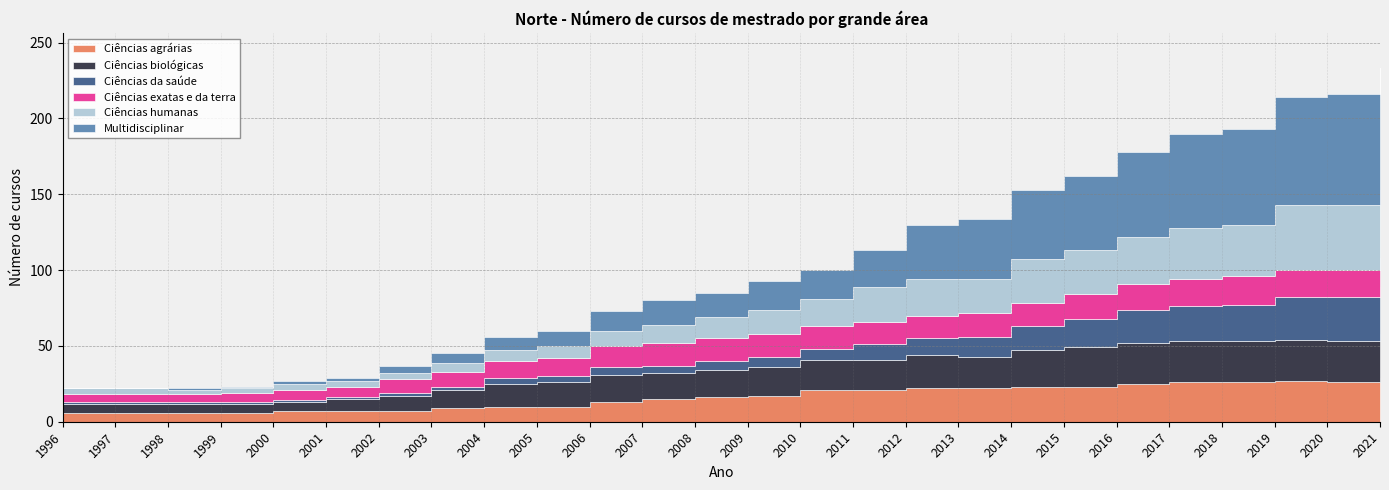

What is the sum of the Ciências exatas e da terra values at 2003 and 2021?

29